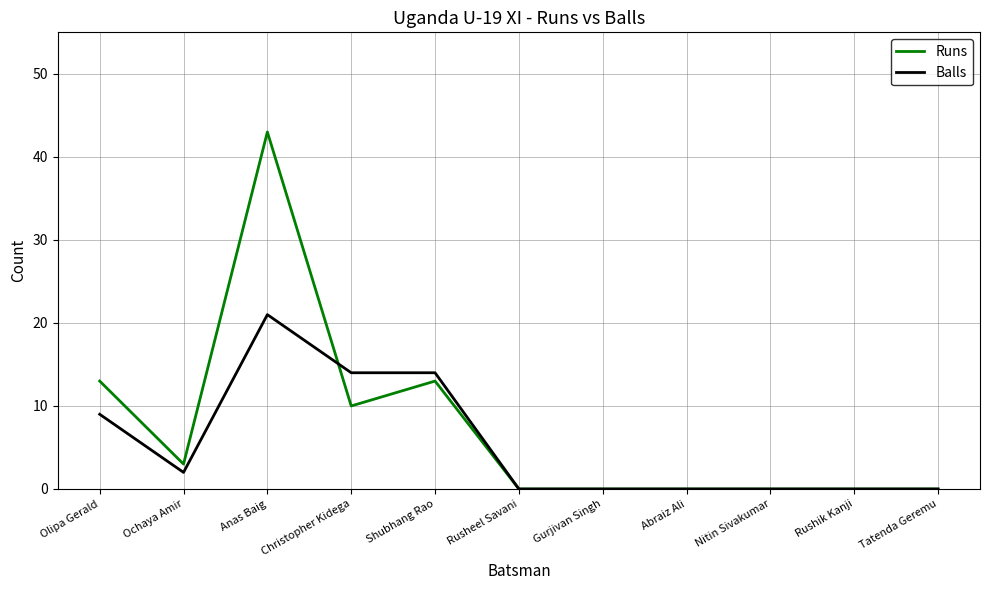

Where do Runs and Balls first cross each other?

Anas Baig and Christopher Kidega